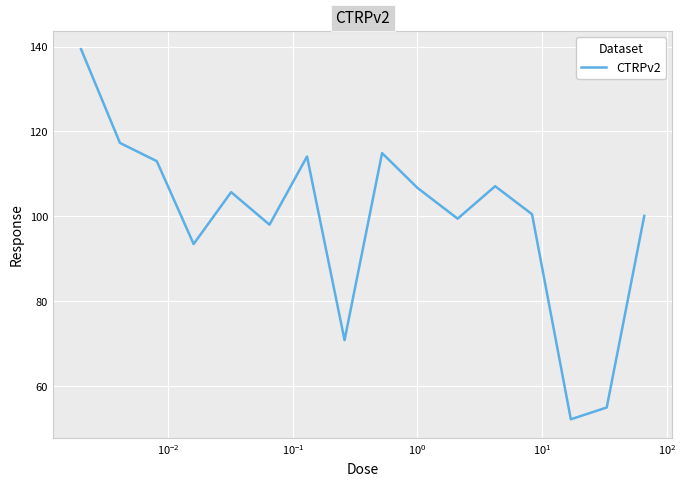

What is the maximum value shown in the chart?

139.4